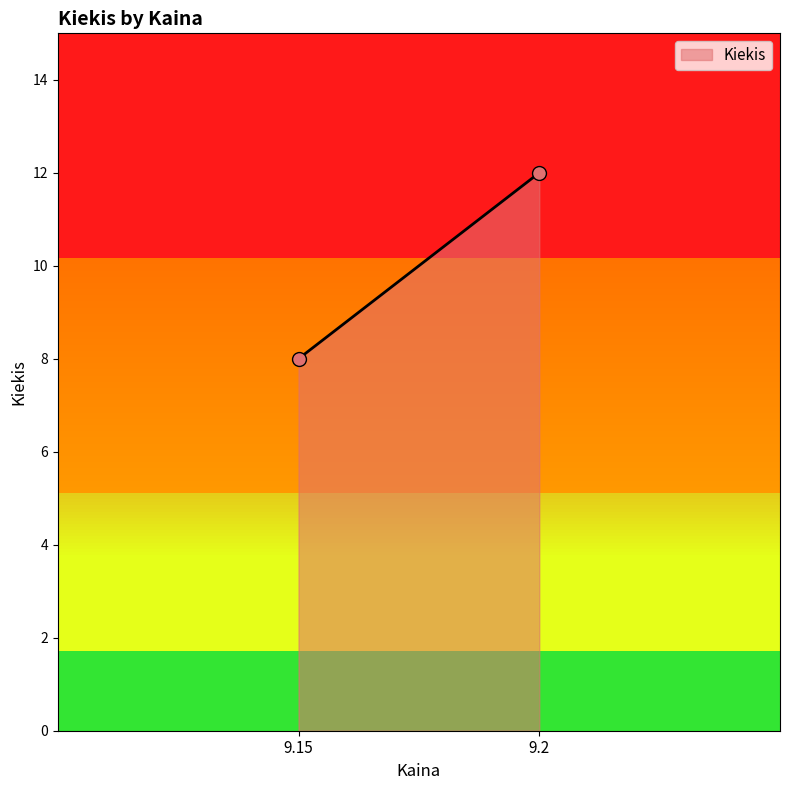

What value does the data have at 9.15?

8